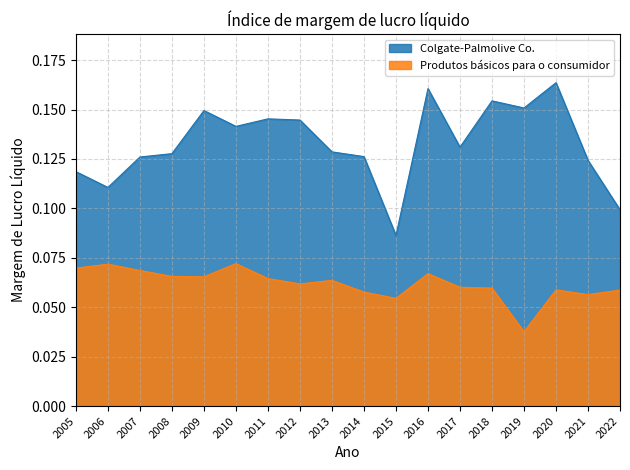

True or false: Colgate-Palmolive Co. and Produtos básicos para o consumidor cross at least once.

False